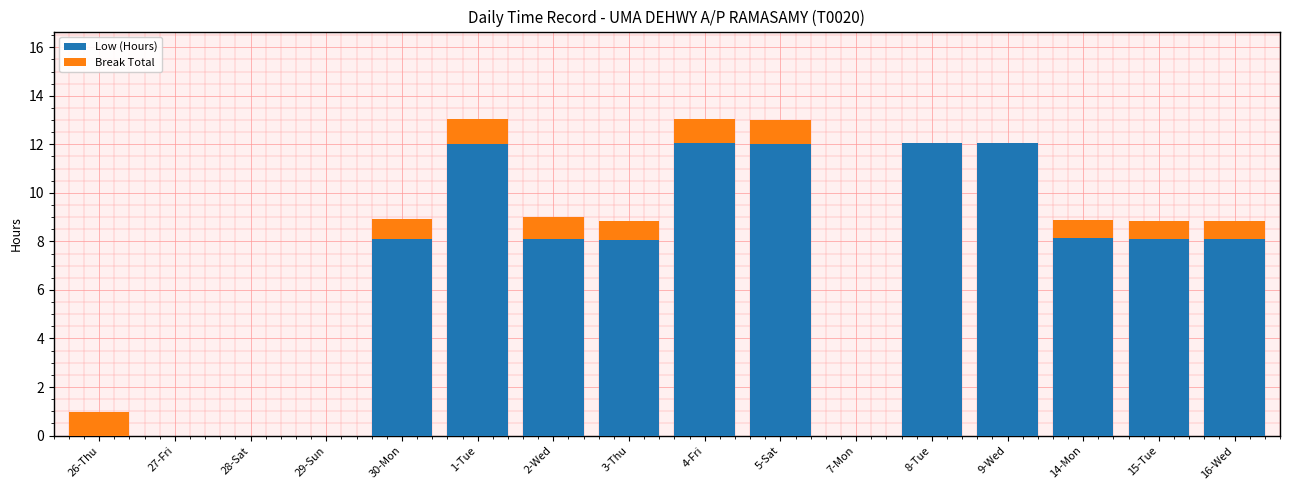

What are all the series names shown in the legend?

Low (Hours), Break Total